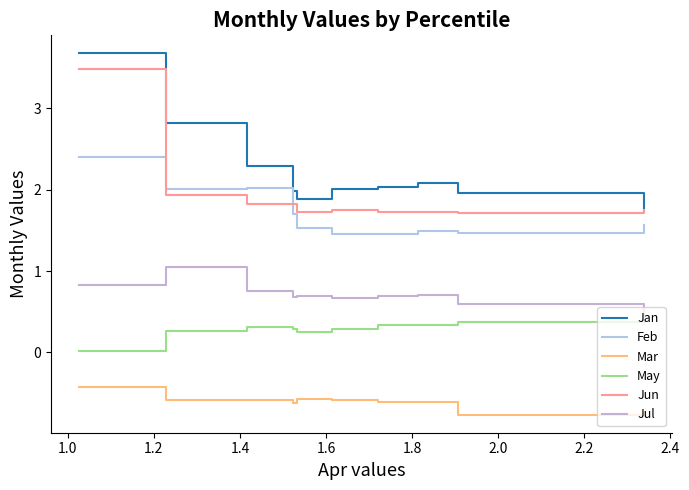

Where is Jan nearest to the value 2?

1.8